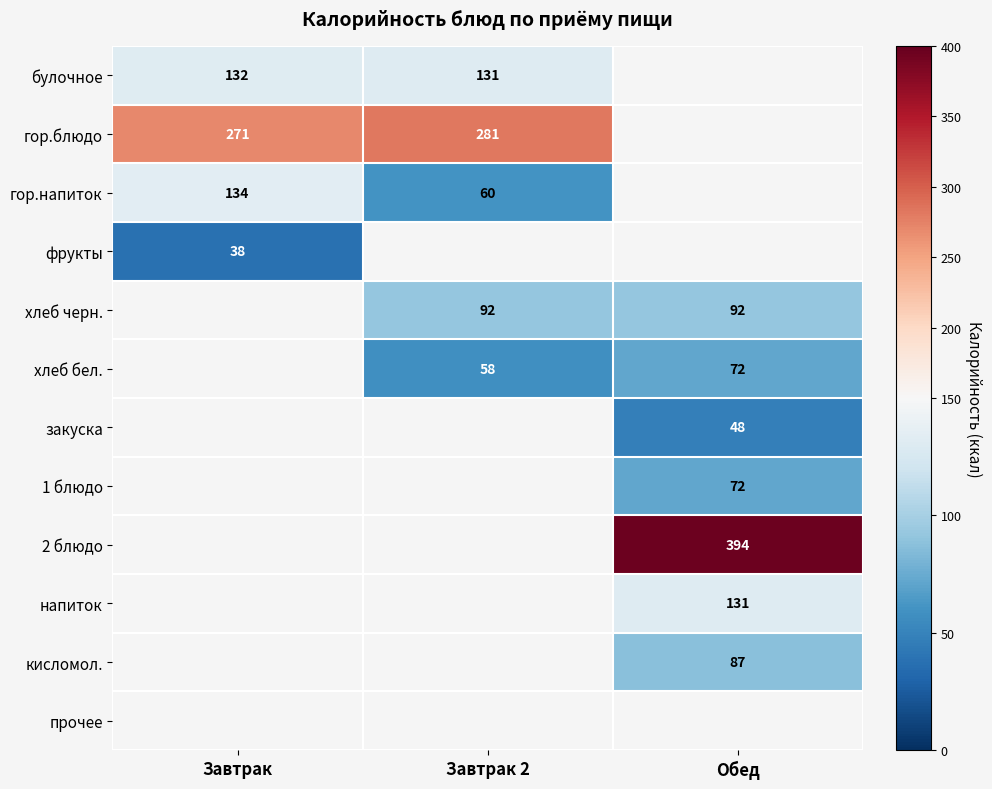

The 1 блюдо series shows 72 at Обед. True or false?

True